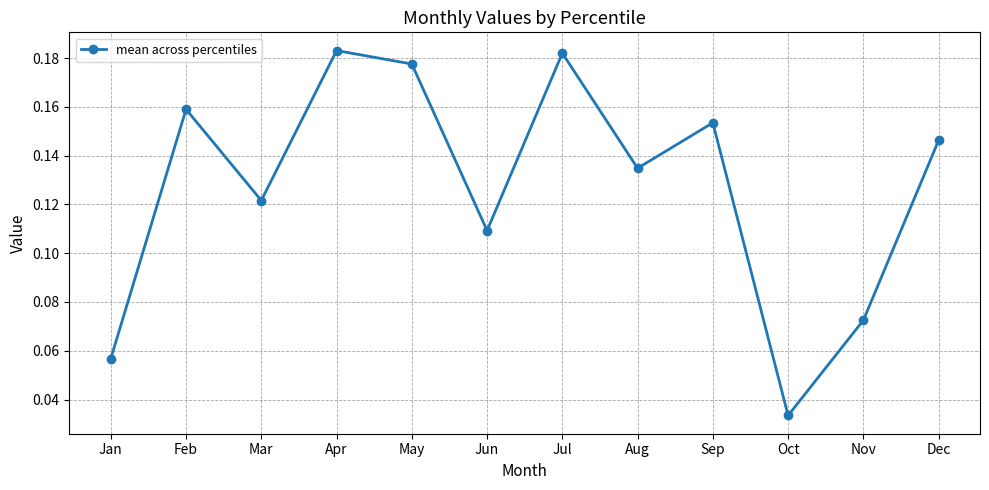

At which label is the value closest to 0?

Oct